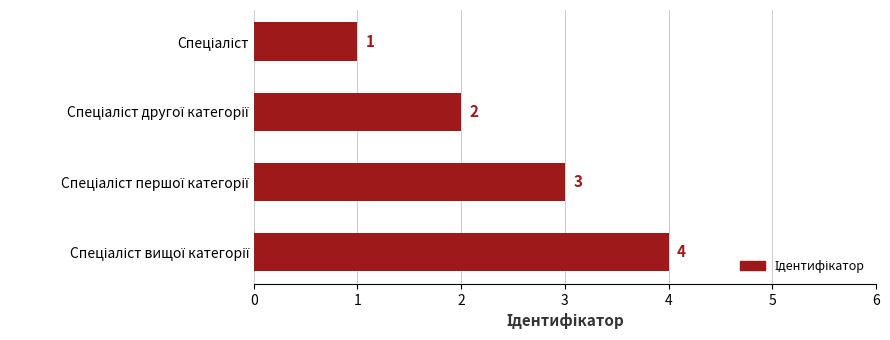

What is the sum of all values?

10